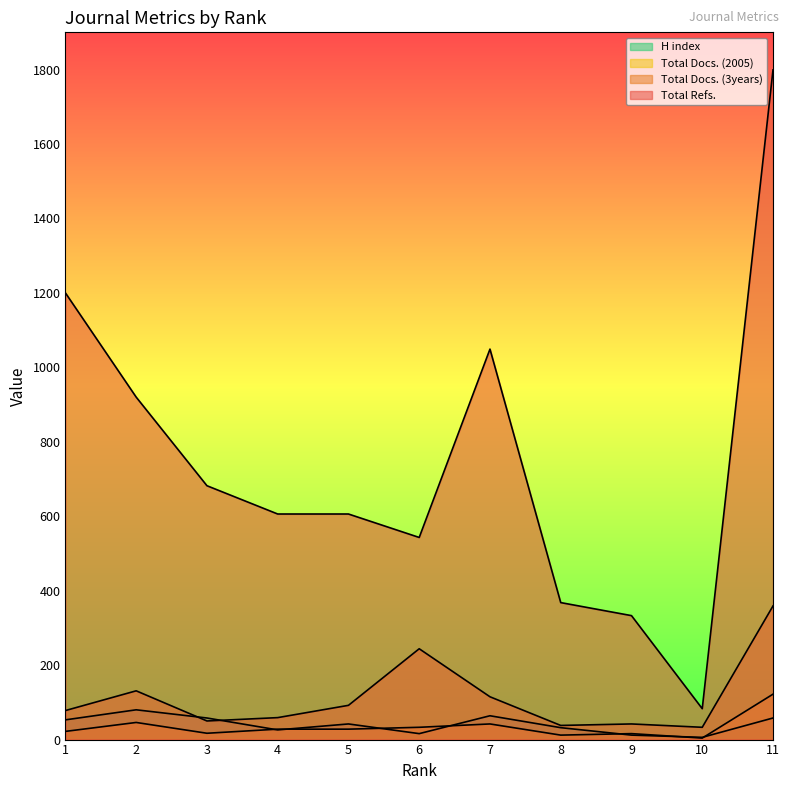

How many lines are shown in the chart?

4